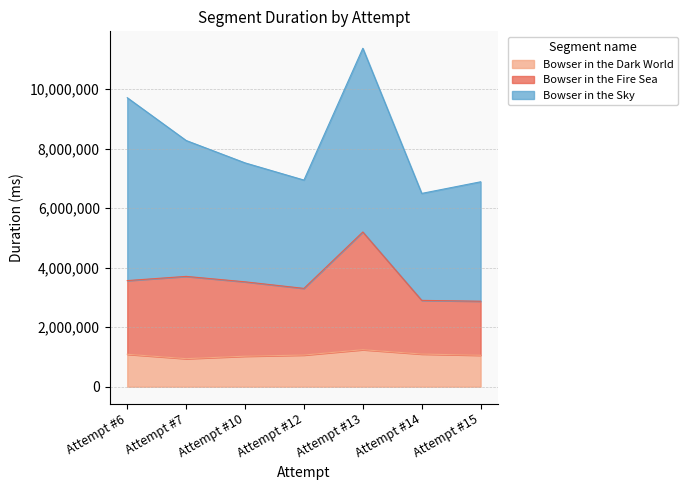

The value of Bowser in the Dark World at Attempt #14 is 1095844. True or false?

True